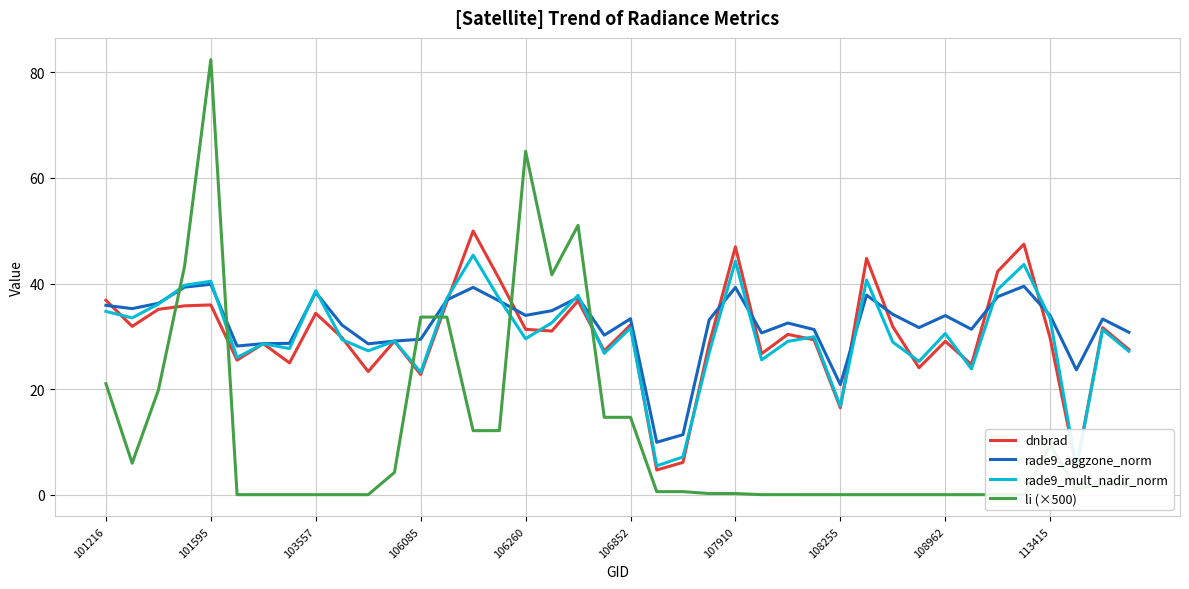

Which series has the widest spread of values?

li (×500)